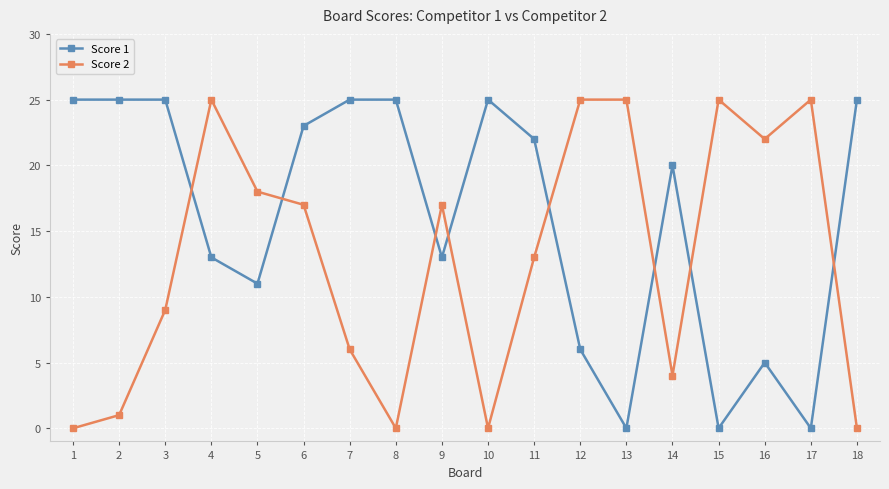

Rank the series at 13 from highest to lowest value.

Score 2, Score 1